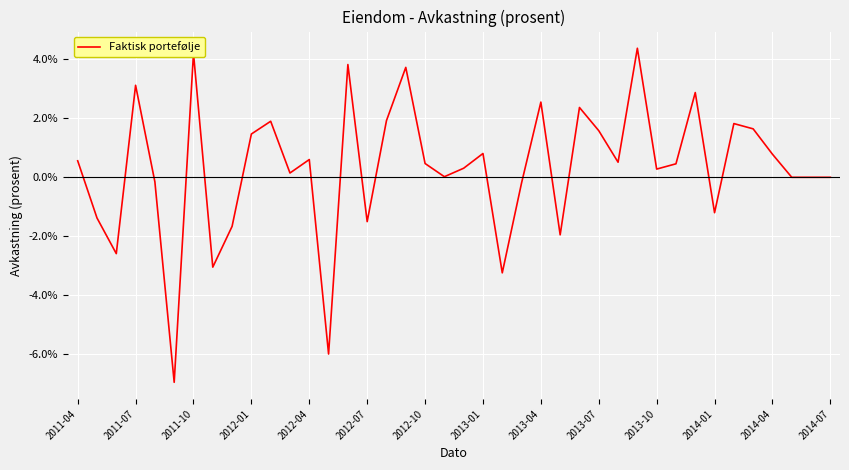

Where is the data nearest to the value 0?

37